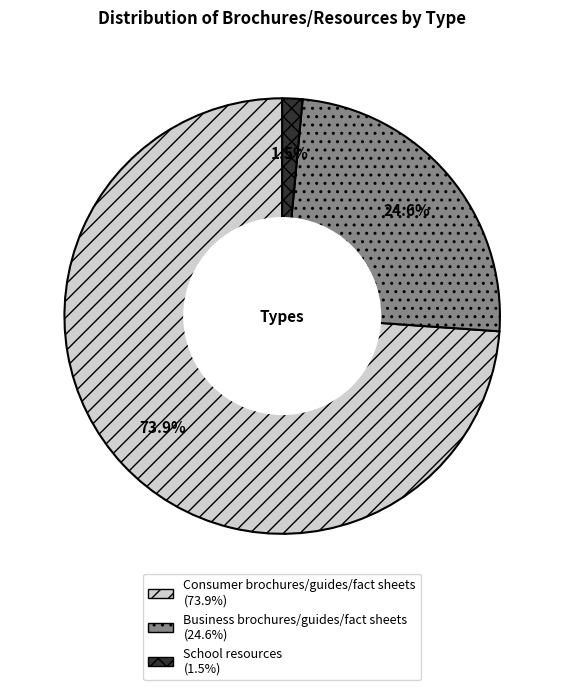

How many slices are in this pie chart?

3